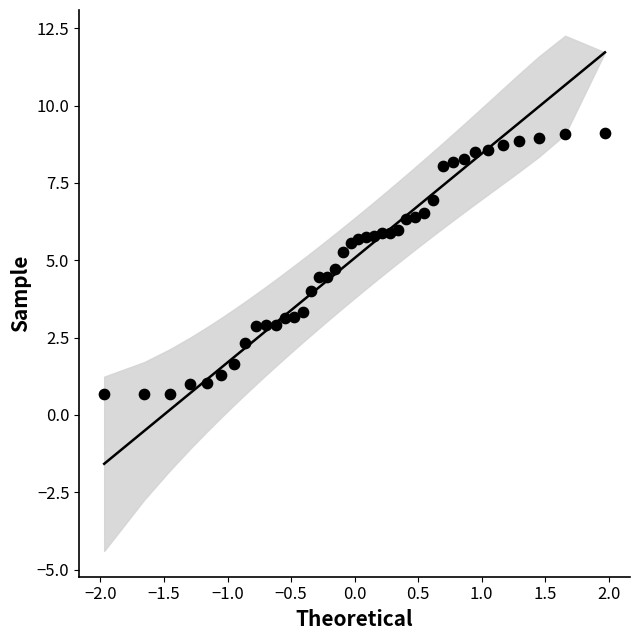

What is the range of X values (max minus min)?

3.9